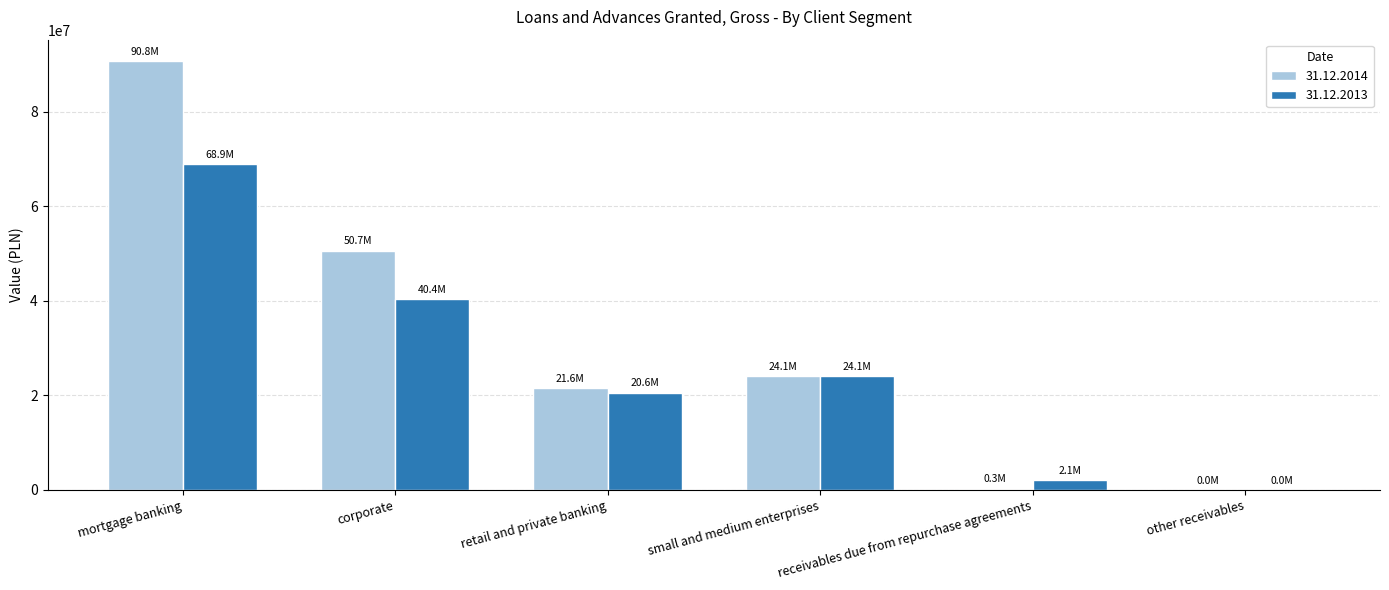

At which label does 31.12.2014 reach its peak?

mortgage banking